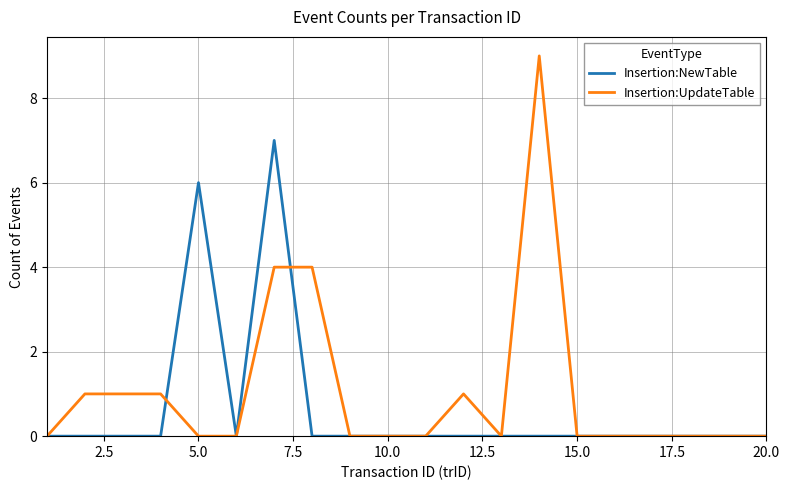

Which series has the widest spread of values?

Insertion:UpdateTable